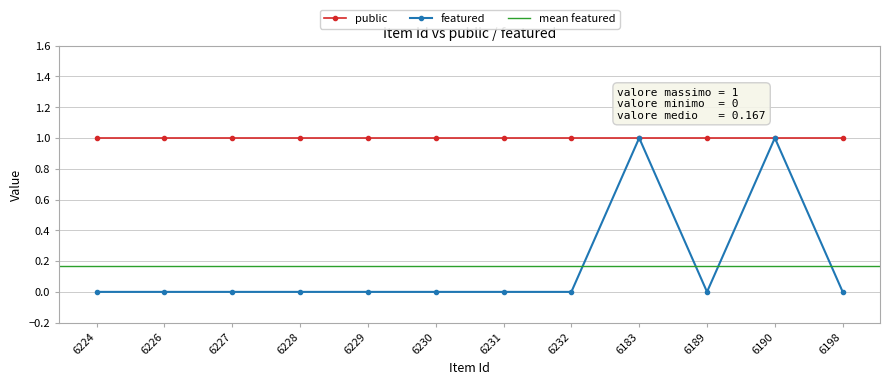

The chart shows a value of 0 at 6230. True or false?

True